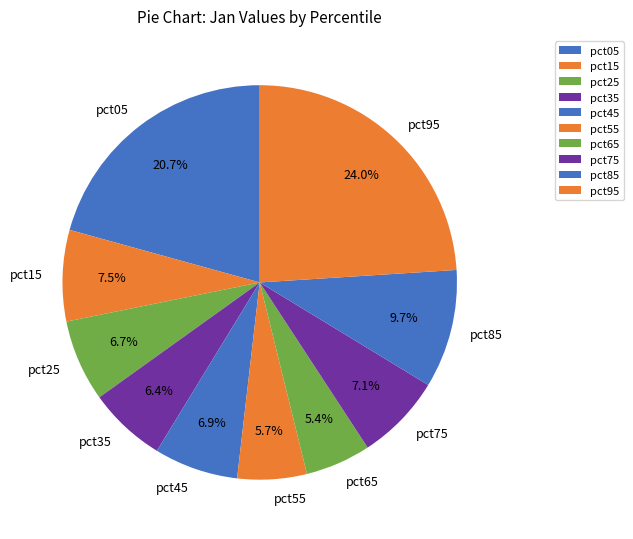

Which category has the biggest portion of the pie?

pct95